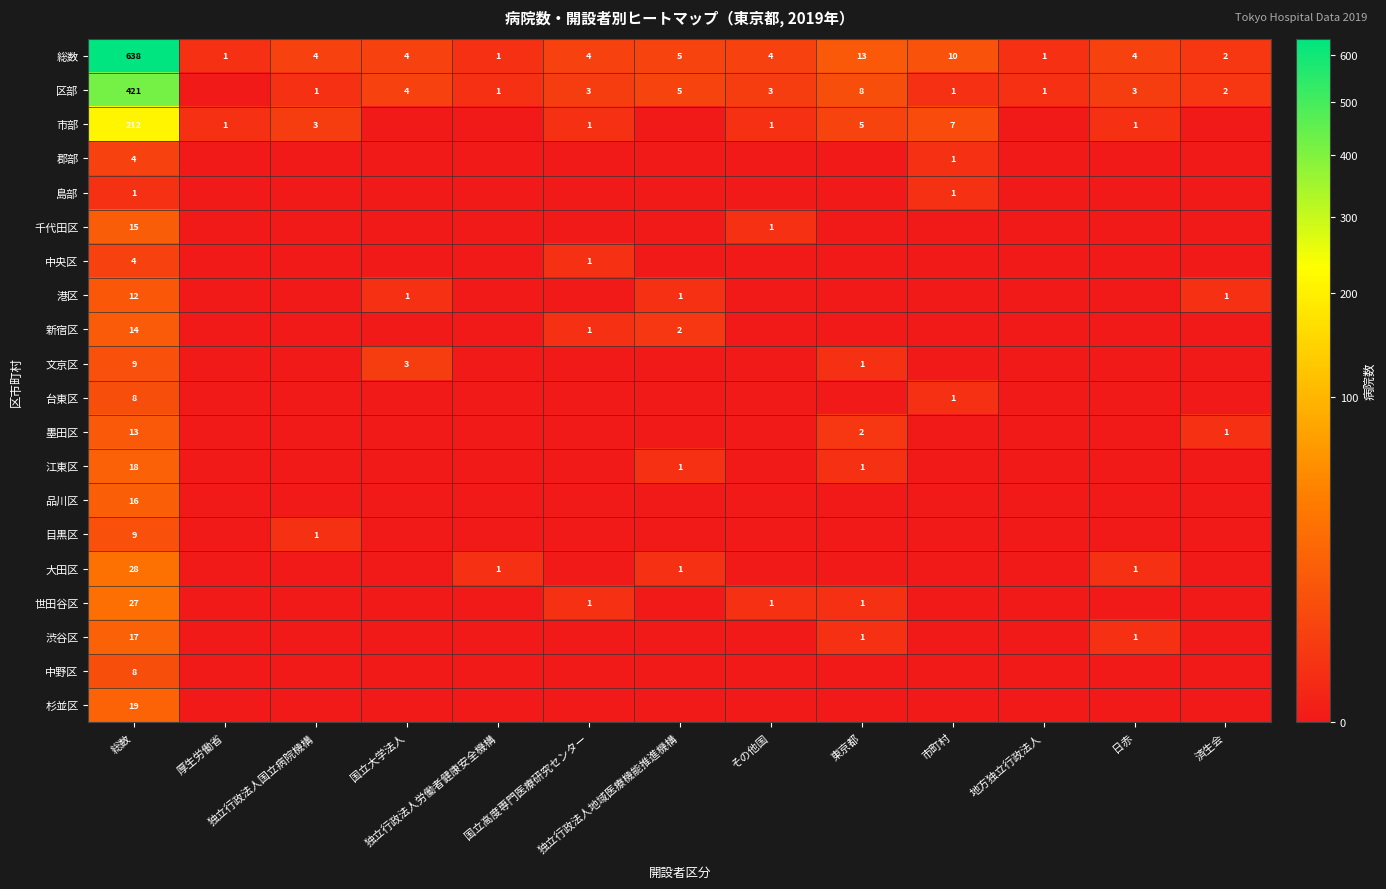

List the labels in order of 郡部 value, largest first.

総数, 市町村, 厚生労働省, 独立行政法人国立病院機構, 国立大学法人, 独立行政法人労働者健康安全機構, 国立高度専門医療研究センター, 独立行政法人地域医療機能推進機構, その他国, 東京都, 地方独立行政法人, 日赤, 済生会